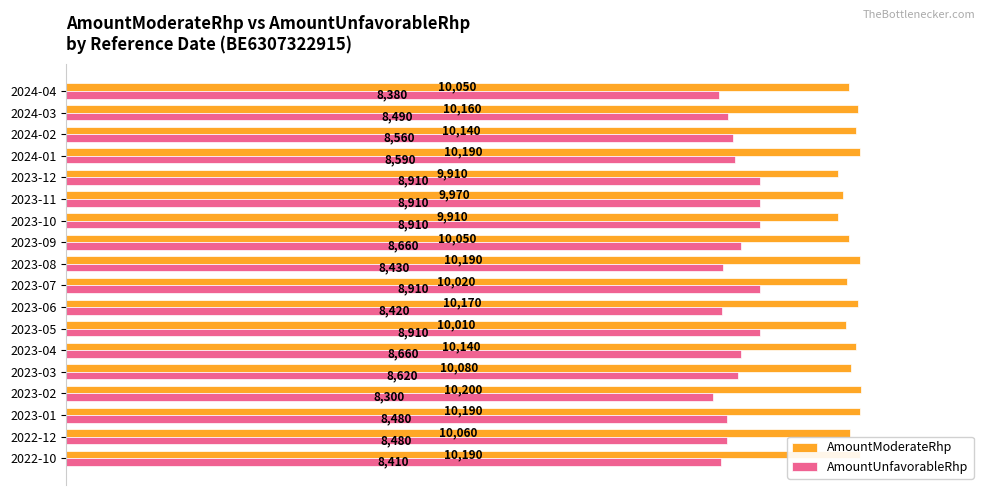

What is the sum of all AmountModerateRhp values?

181630